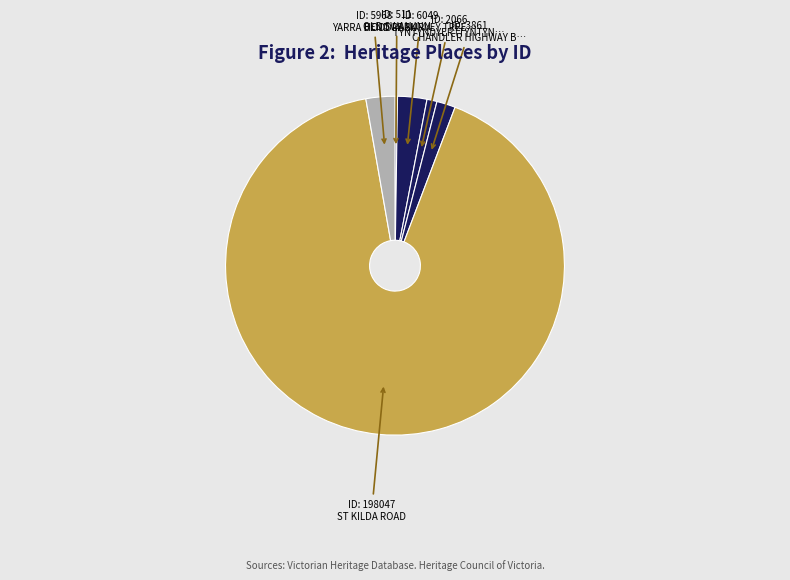

Which category has the smallest portion of the pie?

OLD SWAN INN